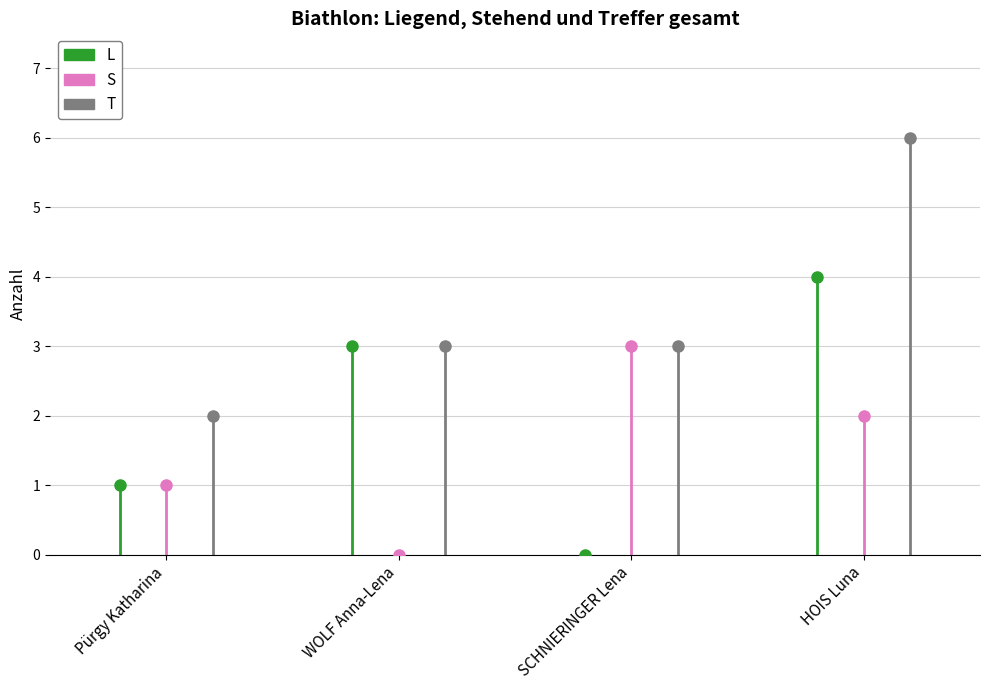

What is the maximum value shown in the chart?

6